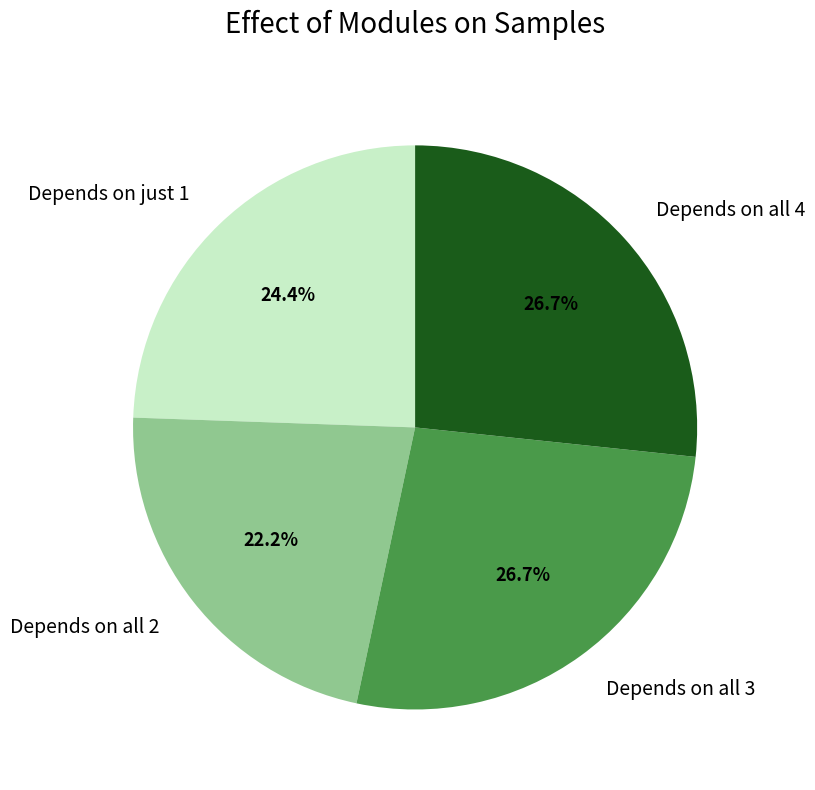

Which slice is the smallest?

Depends on all 2